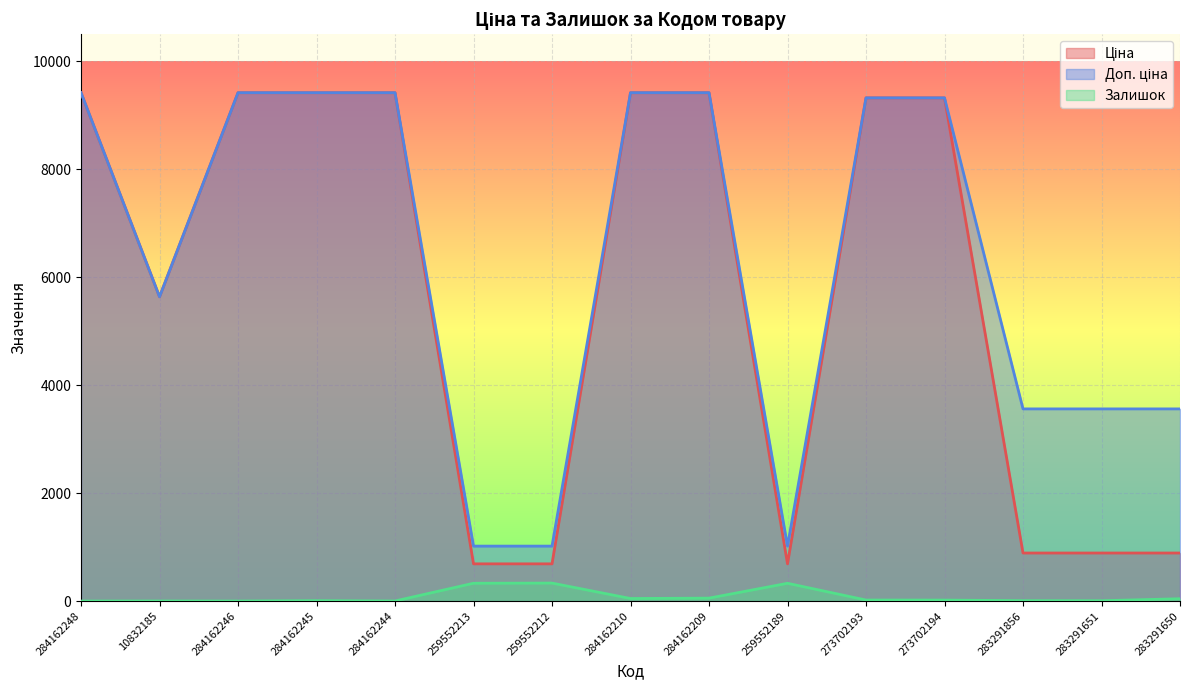

How many data points in Доп. ціна are above 9321?

8